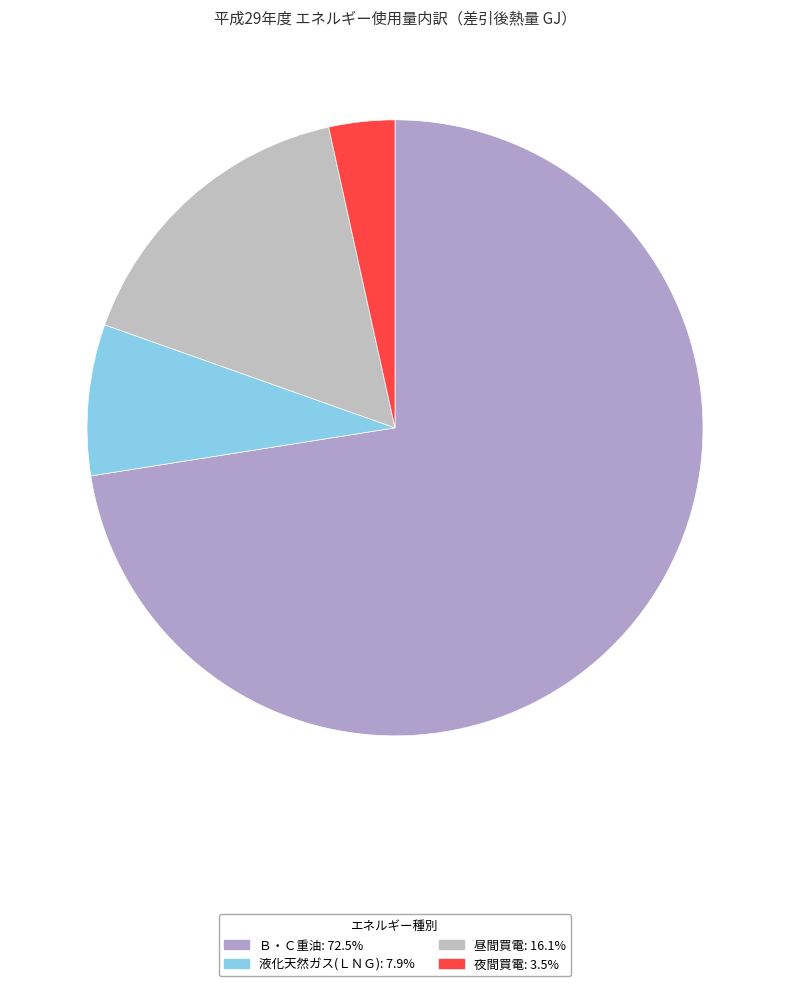

Count the number of slices in the pie.

4